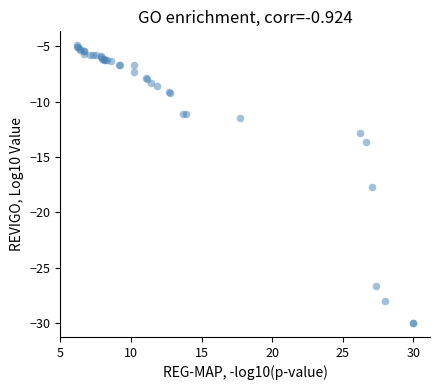

What Y value in the scatter plot is closest to -17?

-17.7